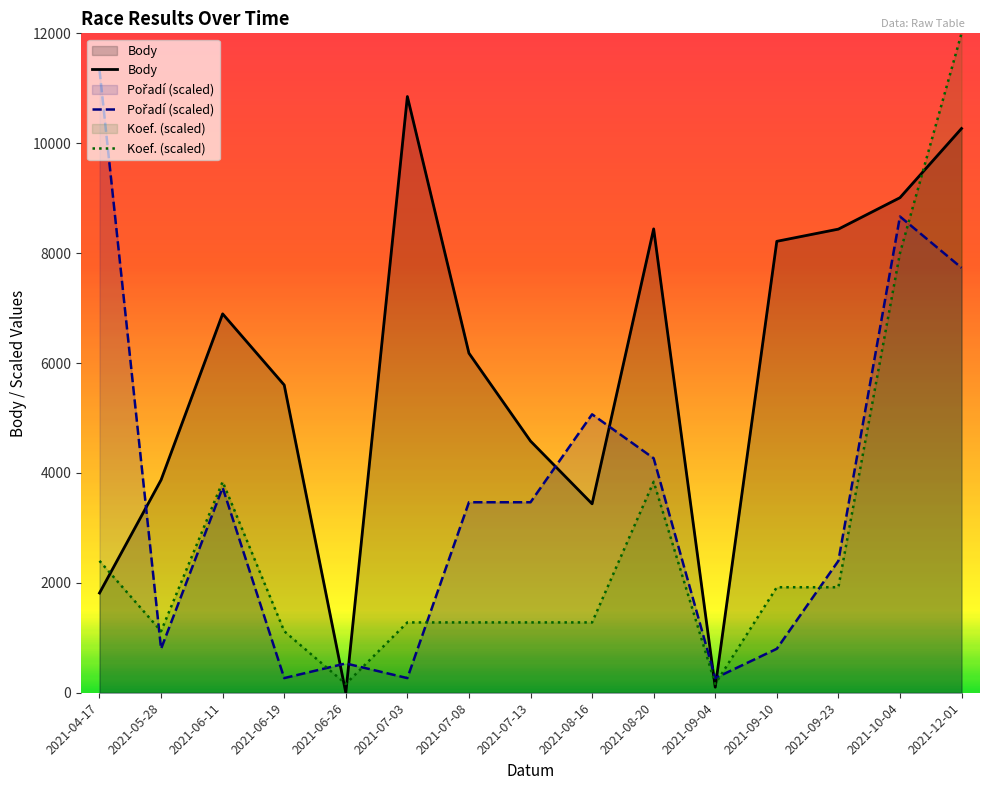

Reading left to right, list all the values displayed in this chart.

Body: 1815.0	3873.0	6895.0	5600.0	0.0	10850.0	6179.0	4580.0	3438.0	8441.0	101.0	8215.0	8437.0	9009.0	10268.0
Pořadí: 11333.3	800.0	3733.3	266.7	533.3	266.7	3466.7	3466.7	5066.7	4266.7	266.7	800.0	2400.0	8666.7	7733.3
Koef.: 2400.0	1120.0	3840.0	1120.0	160.0	1280.0	1280.0	1280.0	1280.0	3840.0	160.0	1920.0	1920.0	8000.0	12000.0